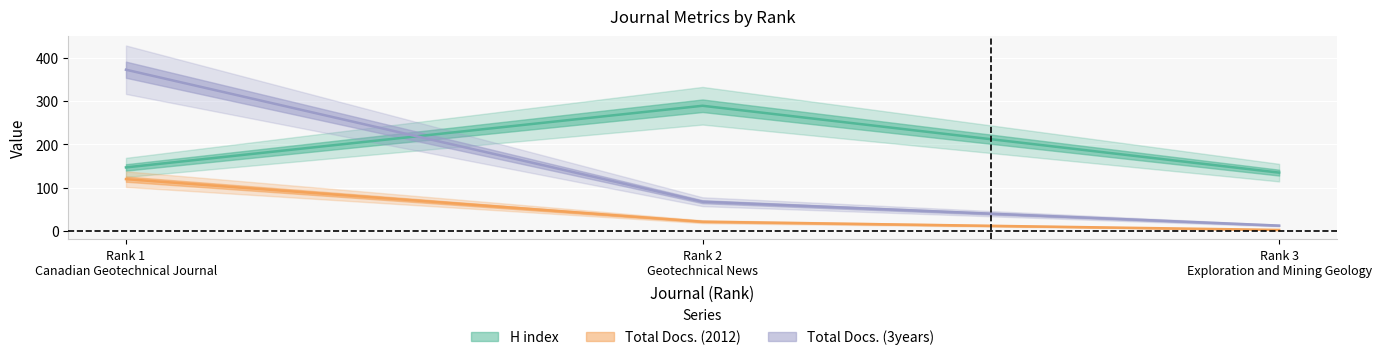

The Total Docs. (3years) series shows 68 at Rank 2
Geotechnical News. True or false?

True